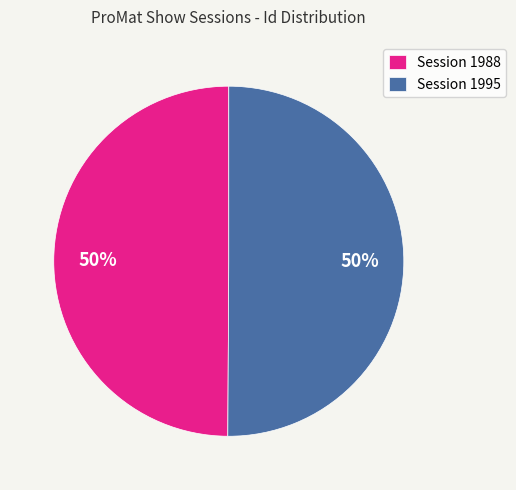

To the nearest percent, what is the combined percentage of Session 1995 and Session 1988?

100%